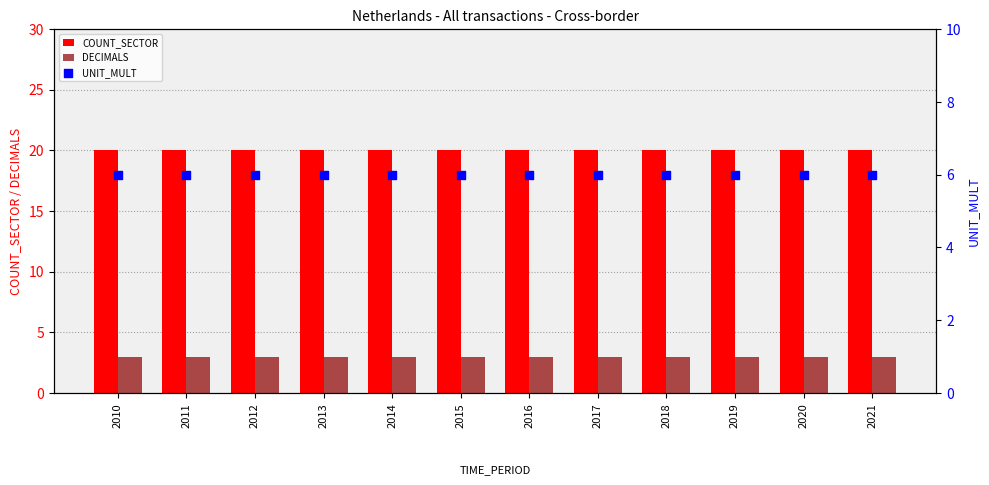

At which category is the sum across all series the highest?

2010